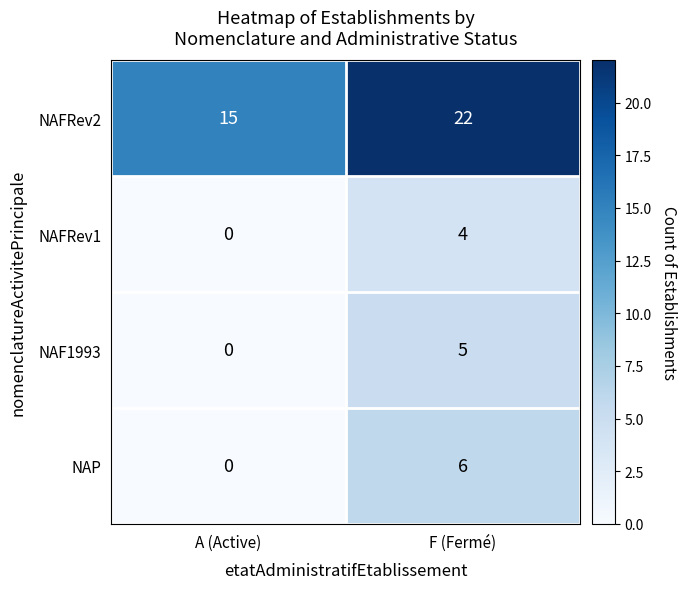

Which category has the highest value across all series?

F (Fermé)